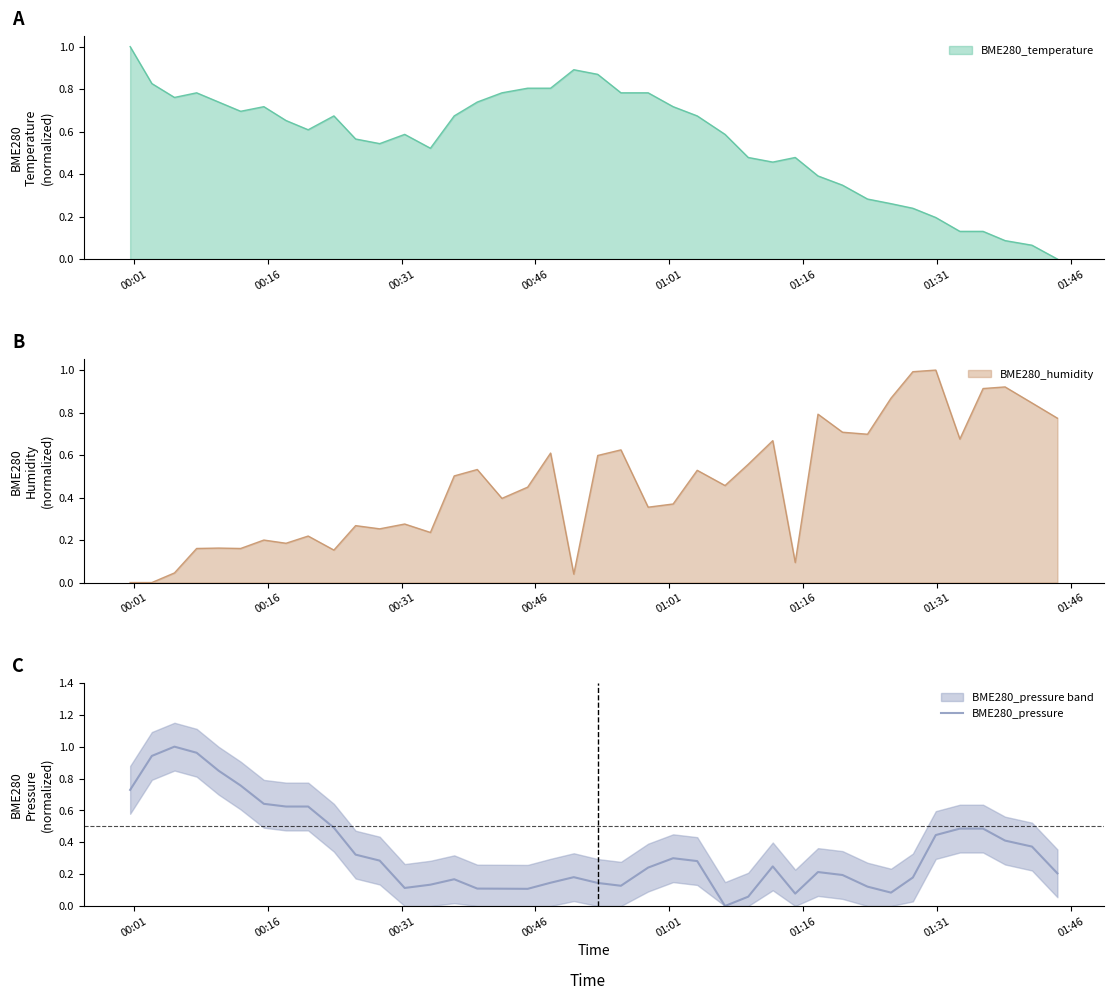

True or false: the data has more than 2 interior local peaks.

True